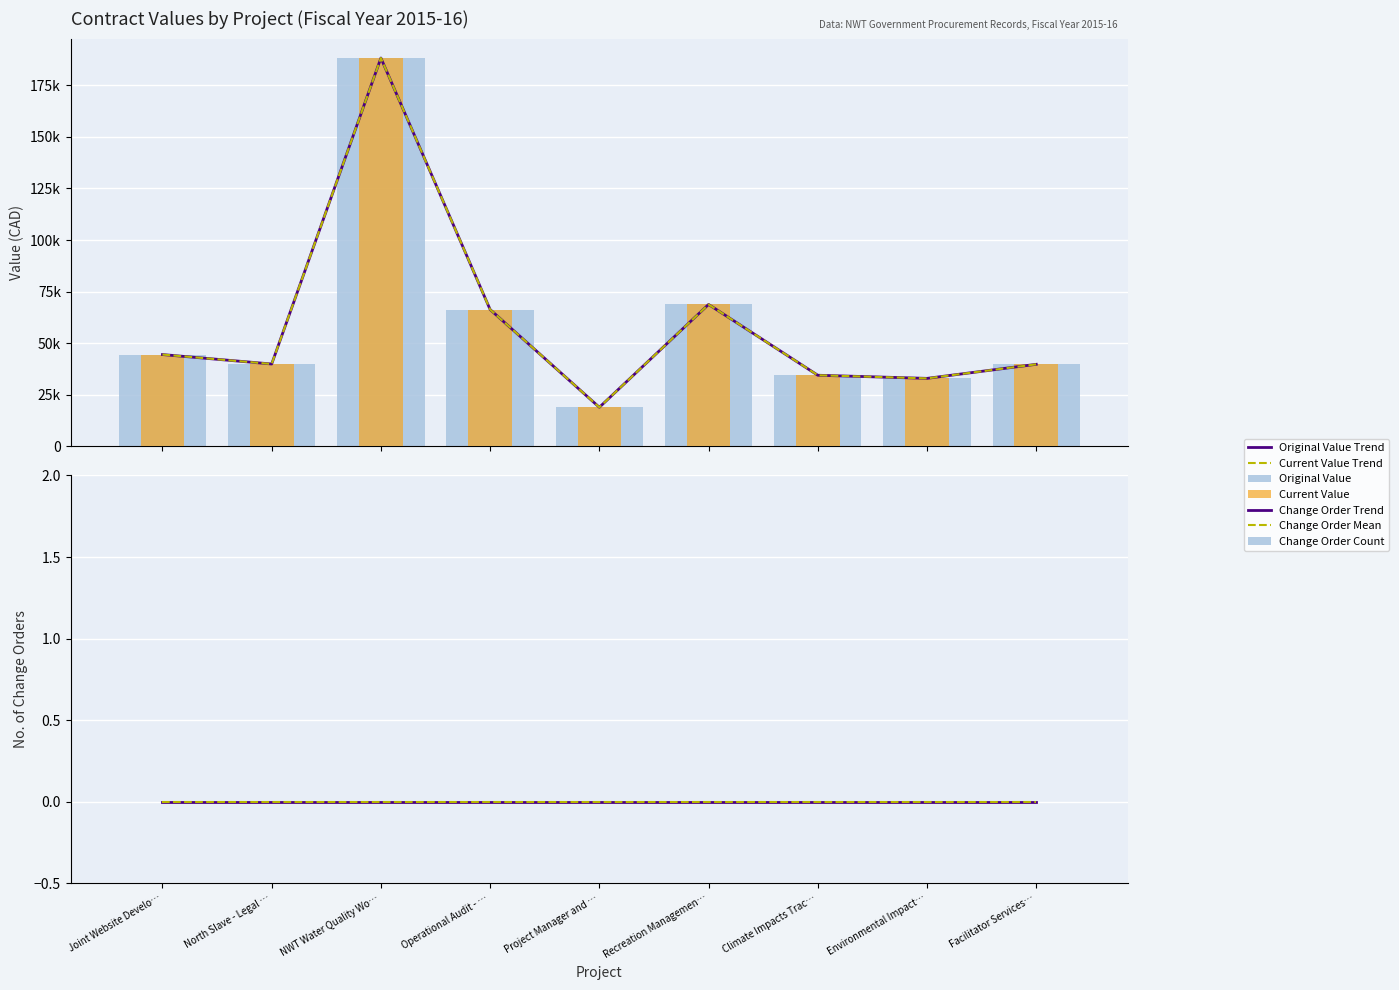

Reading right to left, extract all data points from this chart.

original_value: 39800.0	32985.0	34500.0	68805.0	18970.0	66331.9	188225.0	39950.0	44525.0
current_value: 39800.0	32985.0	34500.0	68805.0	18970.0	66331.9	188225.0	39950.0	44525.0